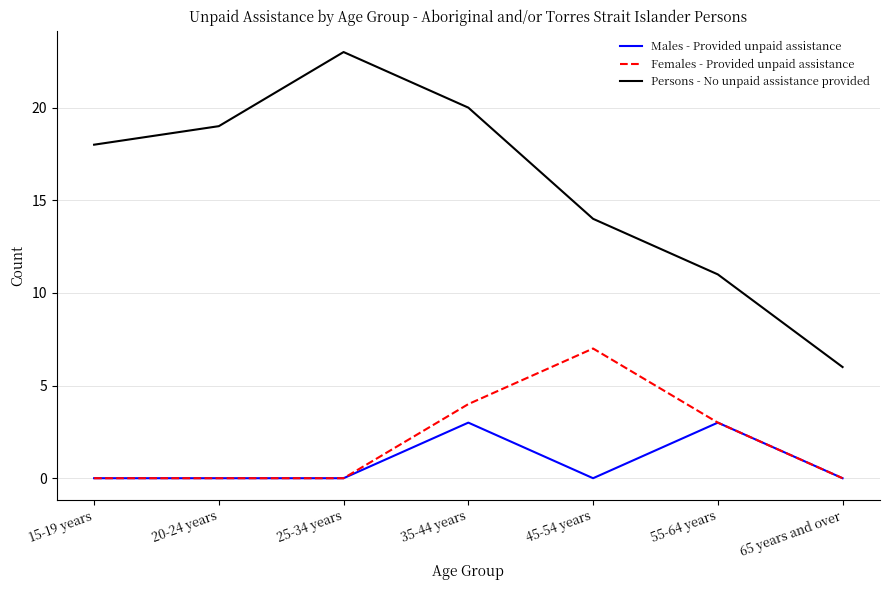

Which series has the largest total across all categories?

Persons - No unpaid assistance provided